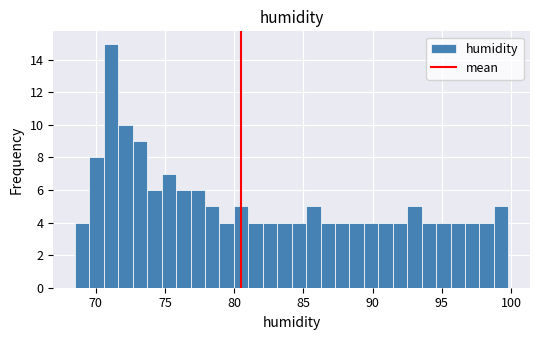

Around what value on the x-axis is the tallest bar? Give the approximate position of its centre, as read against the axis.

71.0